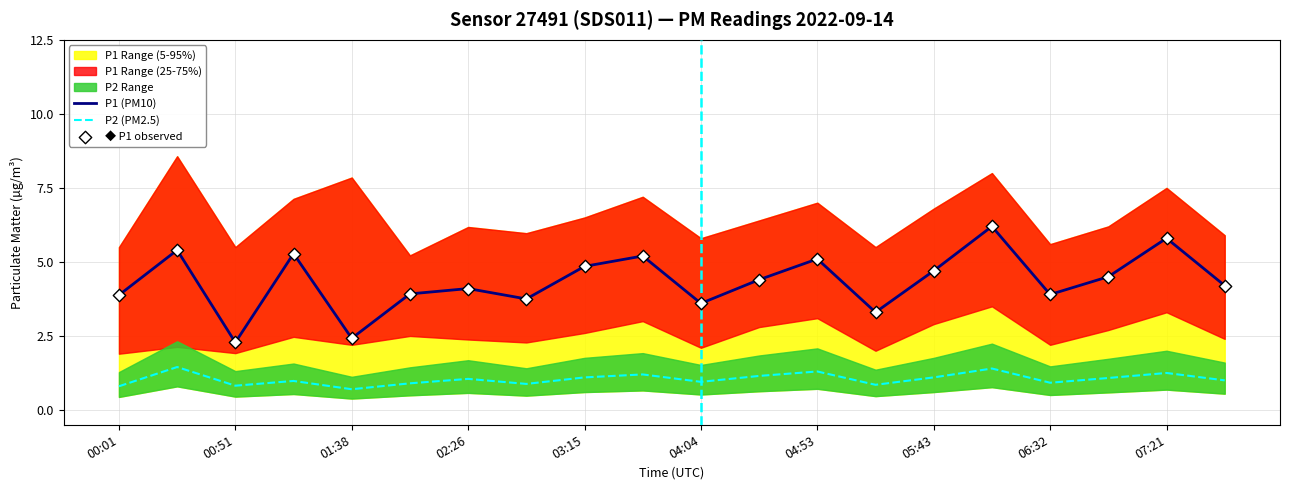

True or false: P2 (PM2.5) and P1 (PM10) intersect in this chart.

False